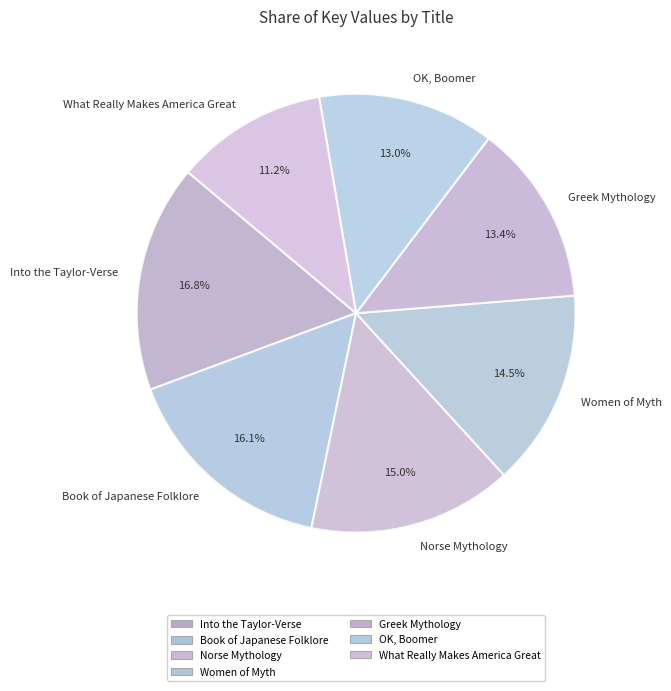

Between Greek Mythology and Women of Myth, which is larger?

Women of Myth